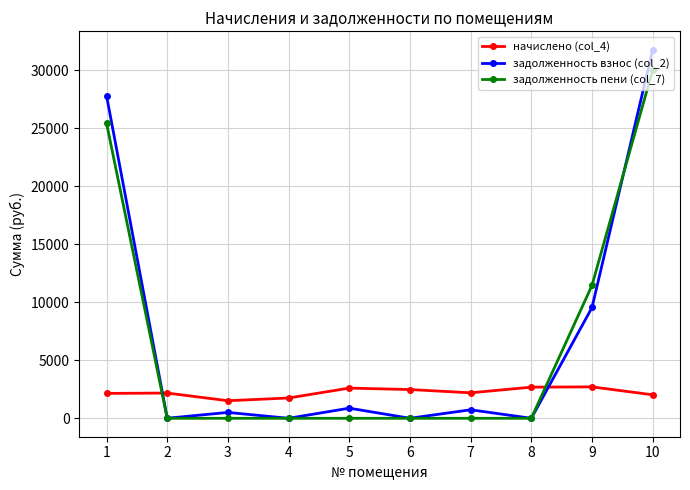

Rank the series by their maximum value, from highest to lowest.

задолженность взнос (col_2), задолженность пени (col_7), начислено (col_4)